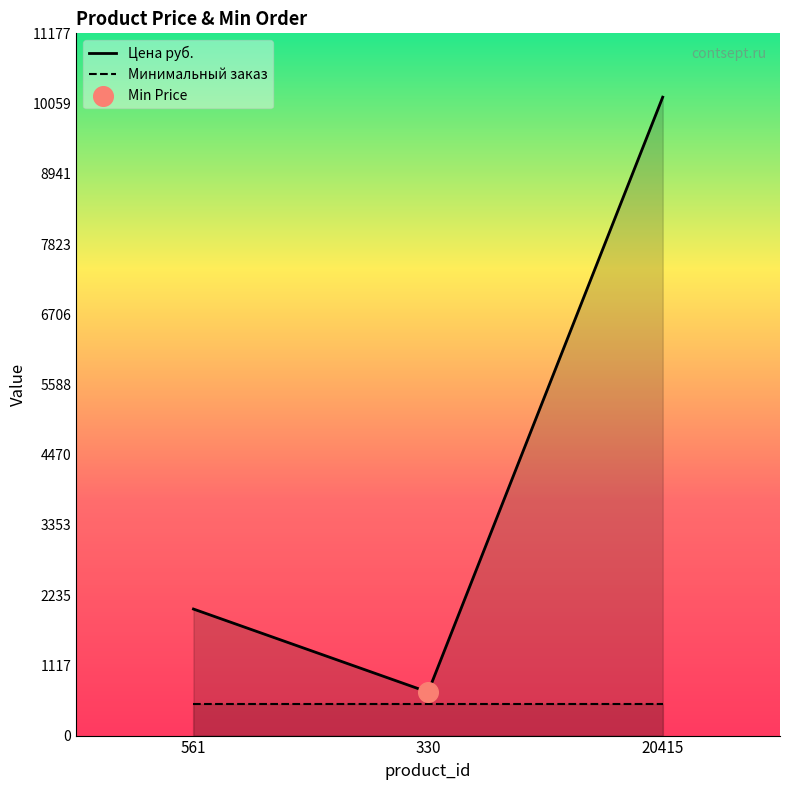

Which series reaches the maximum Y coordinate?

Цена руб.